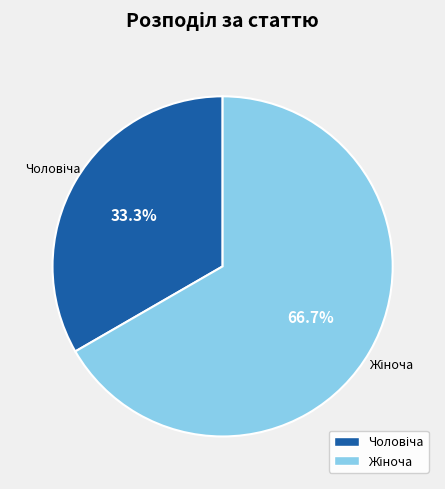

How many segments does this pie chart have?

2